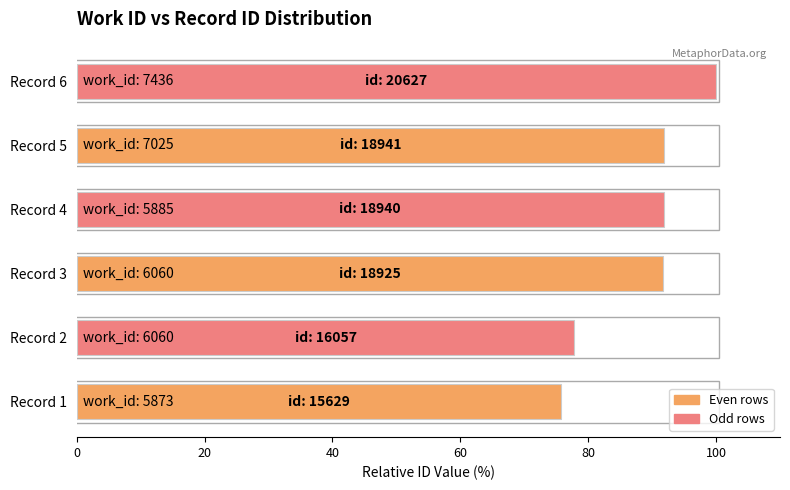

The value at Record 3 is 91.7. True or false?

True